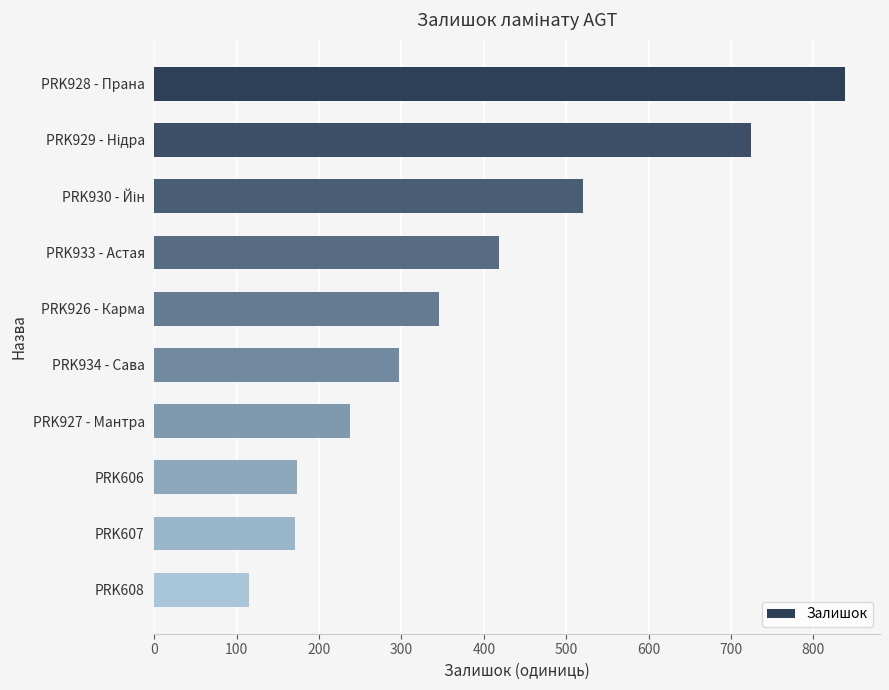

Which has a higher value, PRK927 - Мантра or PRK606?

PRK927 - Мантра